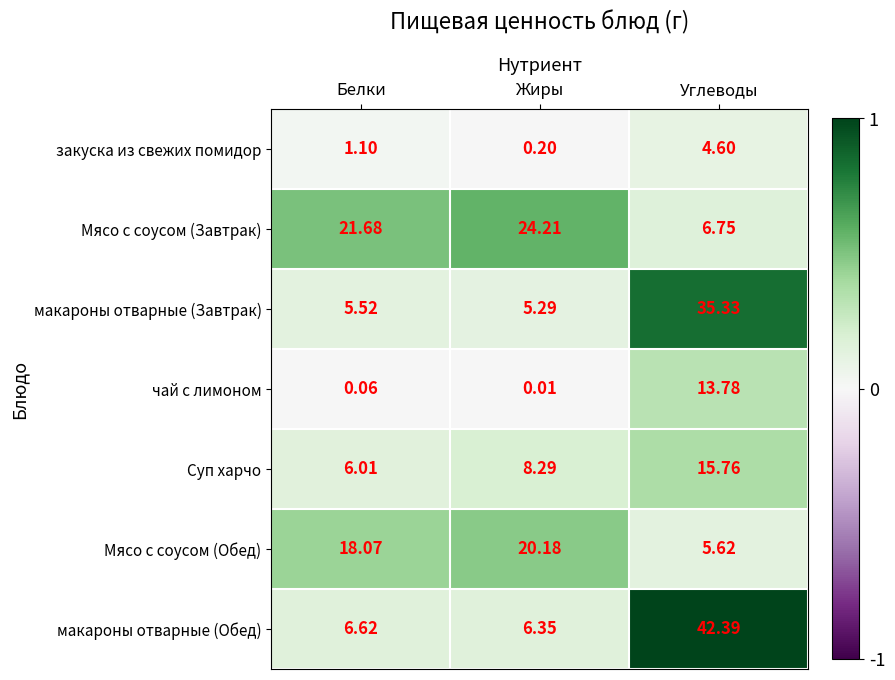

Which series changed the most between Белки and Углеводы?

макароны отварные (Обед)